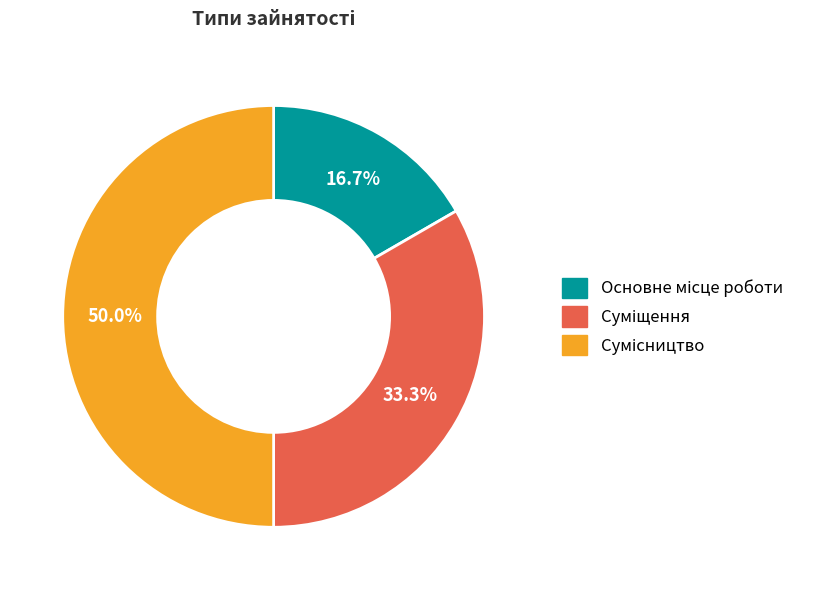

Is it true that Суміщення is 48% of the pie?

False